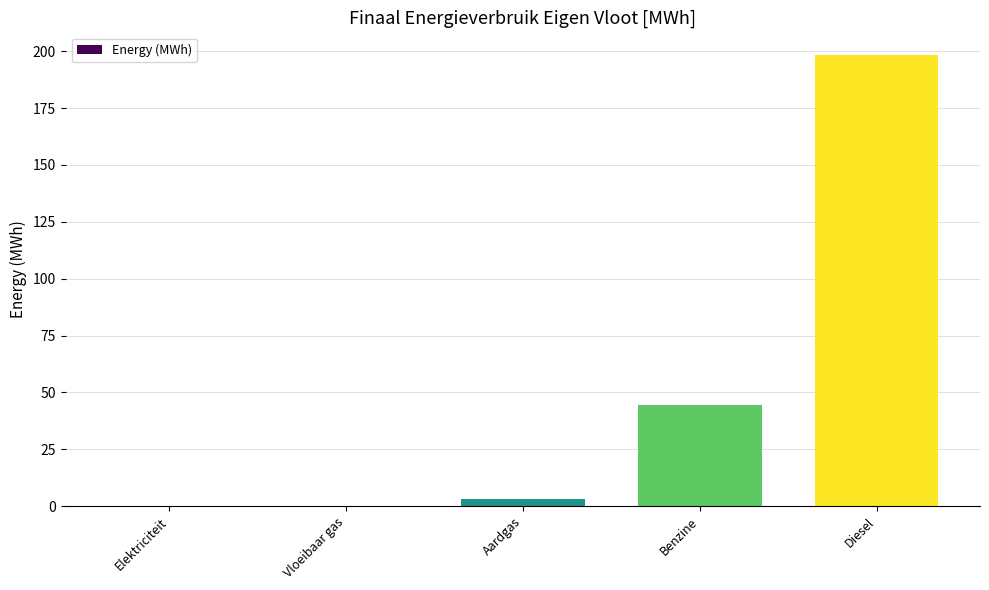

Where is the data nearest to the value 99?

Benzine